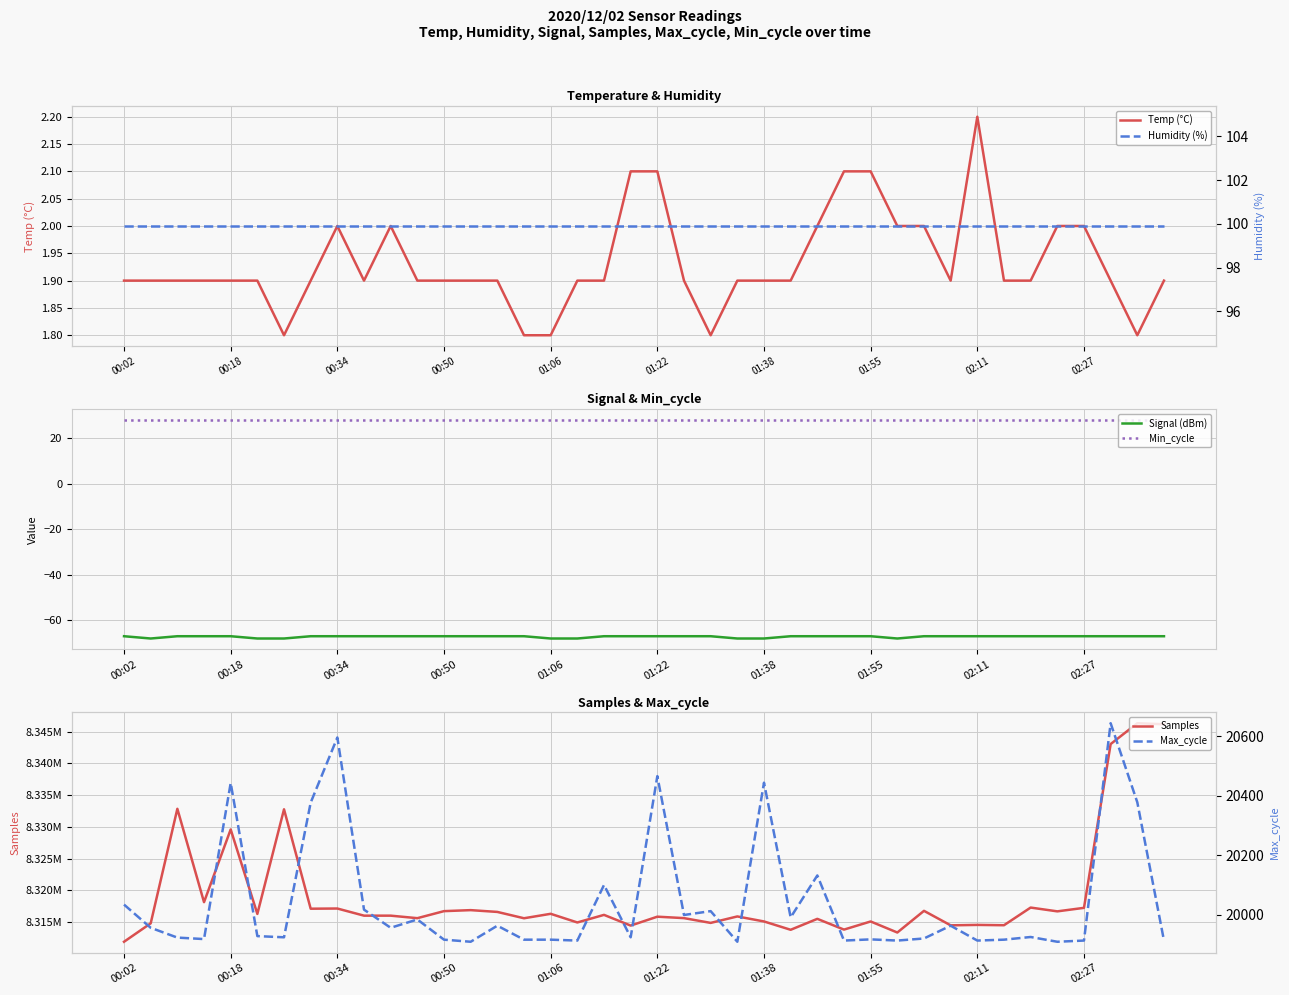

True or false: Signal (dBm) and Min_cycle intersect in this chart.

False